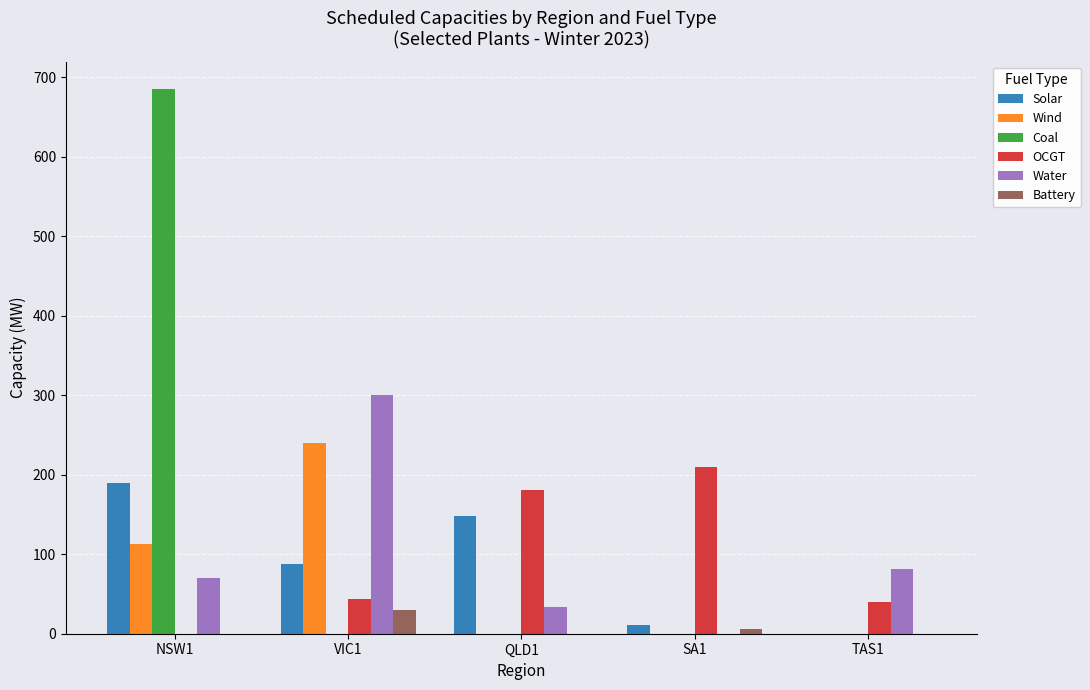

Reading left to right, extract all data points from this chart.

Solar: 190.0	88.0	148.0	11.0	0.0
Wind: 113.2	240.0	0.0	0.0	0.0
Coal: 685.0	0.0	0.0	0.0	0.0
OCGT: 0.0	44.0	181.0	210.0	40.0
Water: 70.0	300.0	33.0	0.0	81.0
Battery: 0.0	29.9	0.0	6.0	0.0